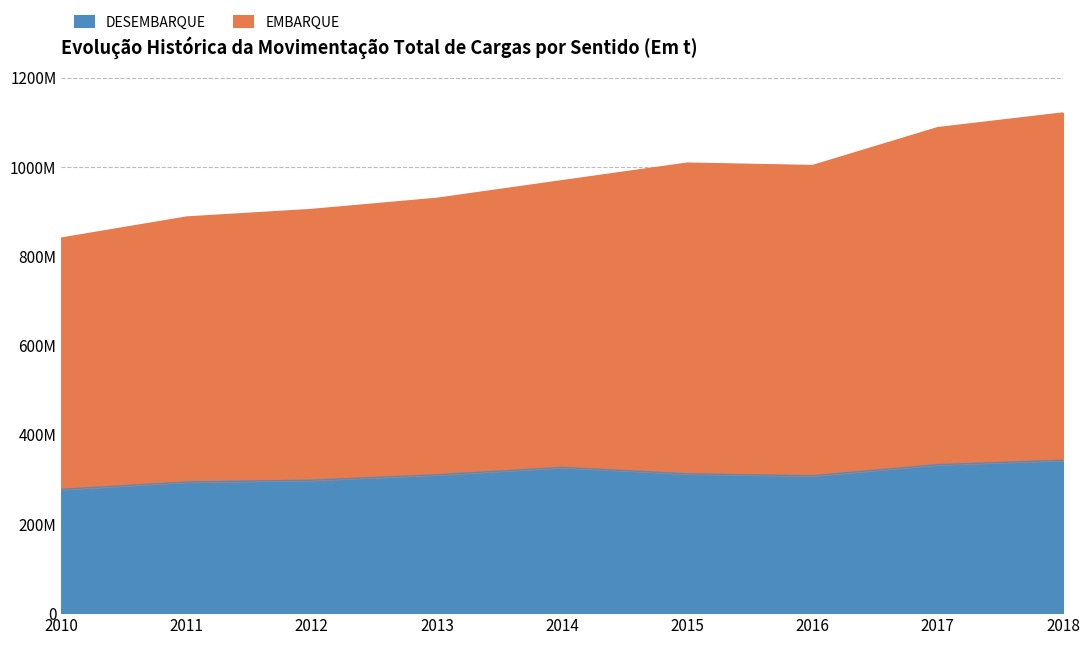

Which series changed the most between 2016 and 2017?

EMBARQUE